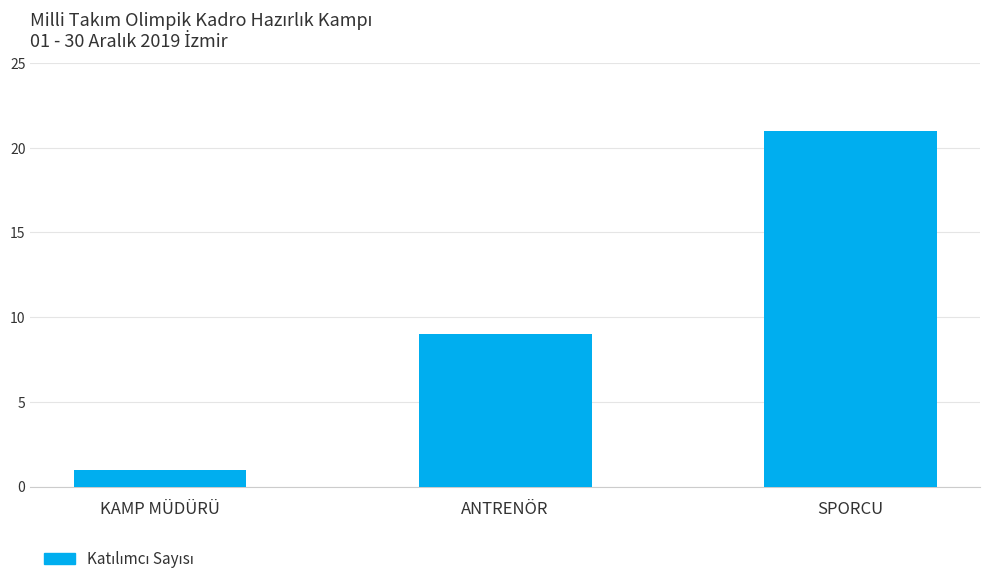

Which category has the lowest value across all series?

KAMP MÜDÜRÜ